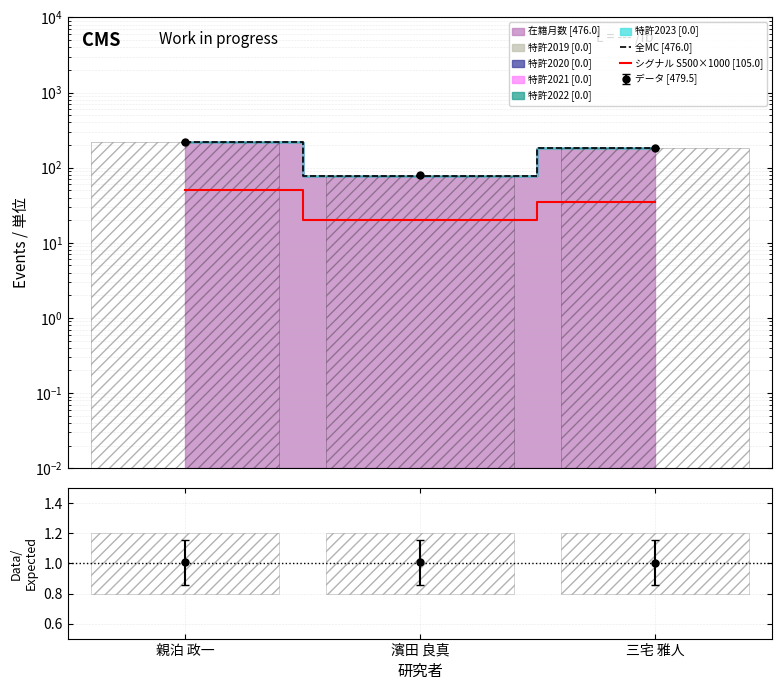

Is the value of 全MC [476.0] at 濱田 良真 greater than the value of シグナル S500×1000 [105.0] at 三宅 雅人?

Yes